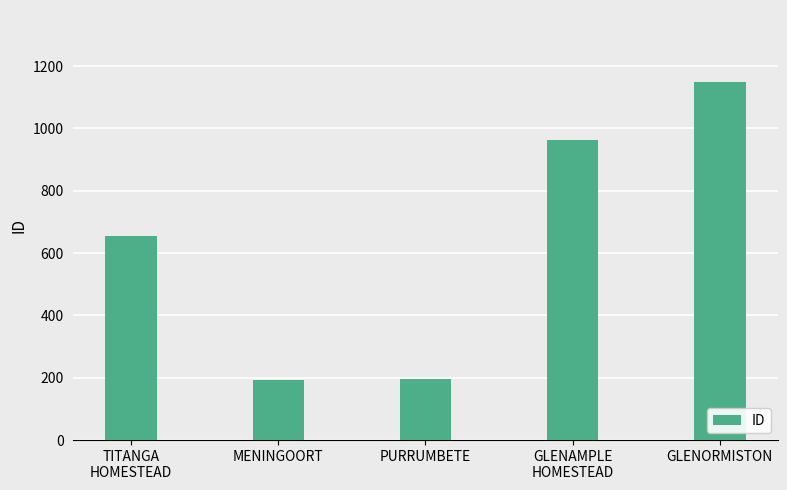

What is the label of the 4th bar from the left?

GLENAMPLE
HOMESTEAD